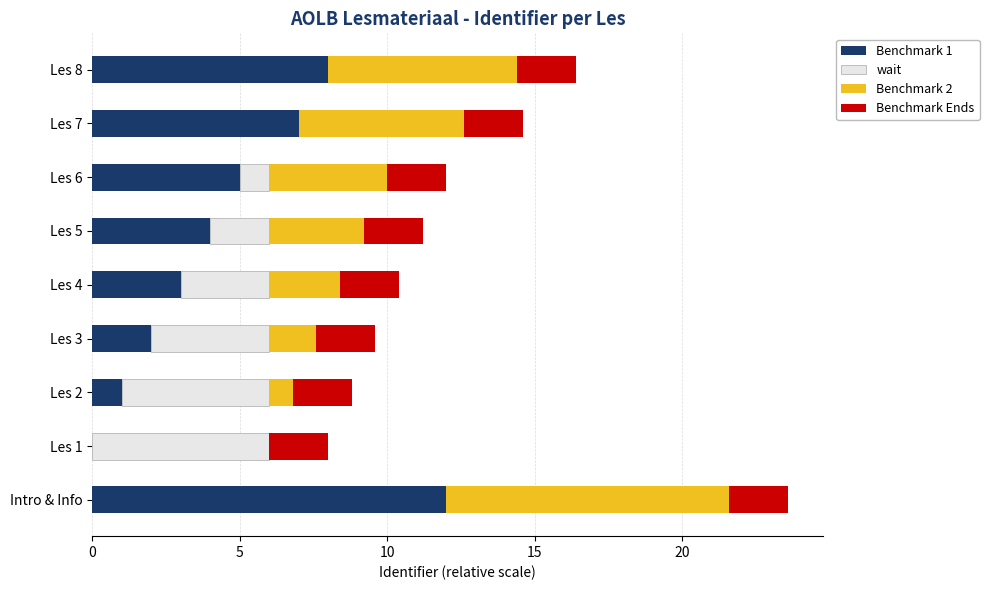

What is the highest value of the Benchmark 1 series?

12.0